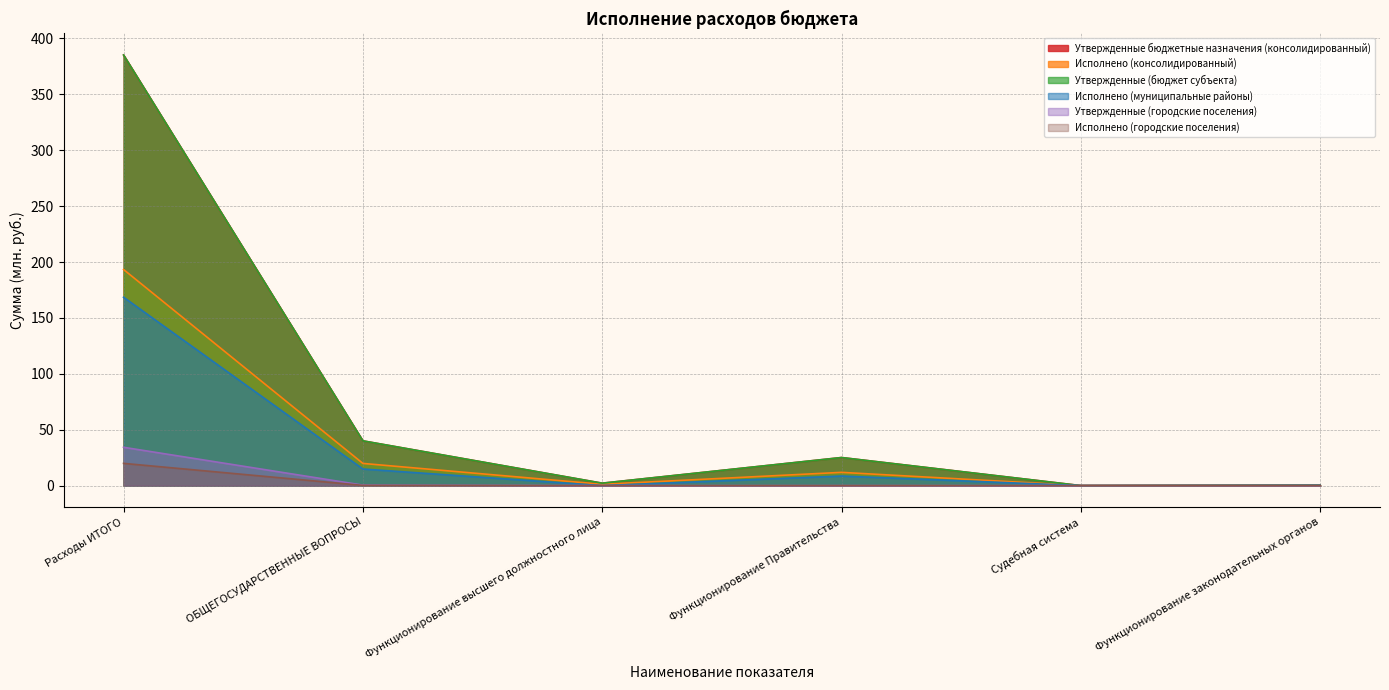

Is it true that Утвержденные бюджетные назначения (консолидированный) equals 0.0 at Судебная система?

False